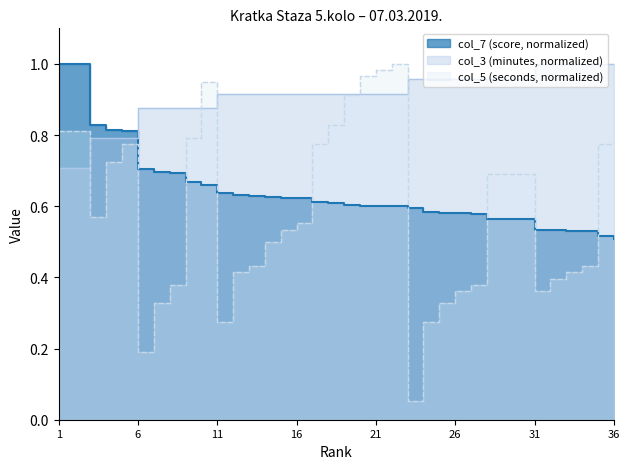

Reading left to right, what are all the values shown in this chart?

col_7 (score): 1=1.0	2=1.0	3=0.8	4=0.8	5=0.8	6=0.7	7=0.7	8=0.7	9=0.7	10=0.7	11=0.6	12=0.6	13=0.6	14=0.6	15=0.6	16=0.6	17=0.6	18=0.6	19=0.6	20=0.6	21=0.6	22=0.6	23=0.6	24=0.6	25=0.6	26=0.6	27=0.6	28=0.6	29=0.6	30=0.6	31=0.5	32=0.5	33=0.5	34=0.5	35=0.5	36=0.5
col_5 (seconds): 1=0.8	2=0.8	3=0.6	4=0.7	5=0.8	6=0.2	7=0.3	8=0.4	9=0.8	10=0.9	11=0.3	12=0.4	13=0.4	14=0.5	15=0.5	16=0.6	17=0.8	18=0.8	19=0.9	20=1.0	21=1.0	22=1.0	23=0.1	24=0.3	25=0.3	26=0.4	27=0.4	28=0.7	29=0.7	30=0.7	31=0.4	32=0.4	33=0.4	34=0.4	35=0.8	36=1.0
col_3 (minutes): 1=0.7	2=0.7	3=0.8	4=0.8	5=0.8	6=0.9	7=0.9	8=0.9	9=0.9	10=0.9	11=0.9	12=0.9	13=0.9	14=0.9	15=0.9	16=0.9	17=0.9	18=0.9	19=0.9	20=0.9	21=0.9	22=0.9	23=1.0	24=1.0	25=1.0	26=1.0	27=1.0	28=1.0	29=1.0	30=1.0	31=1.0	32=1.0	33=1.0	34=1.0	35=1.0	36=1.0